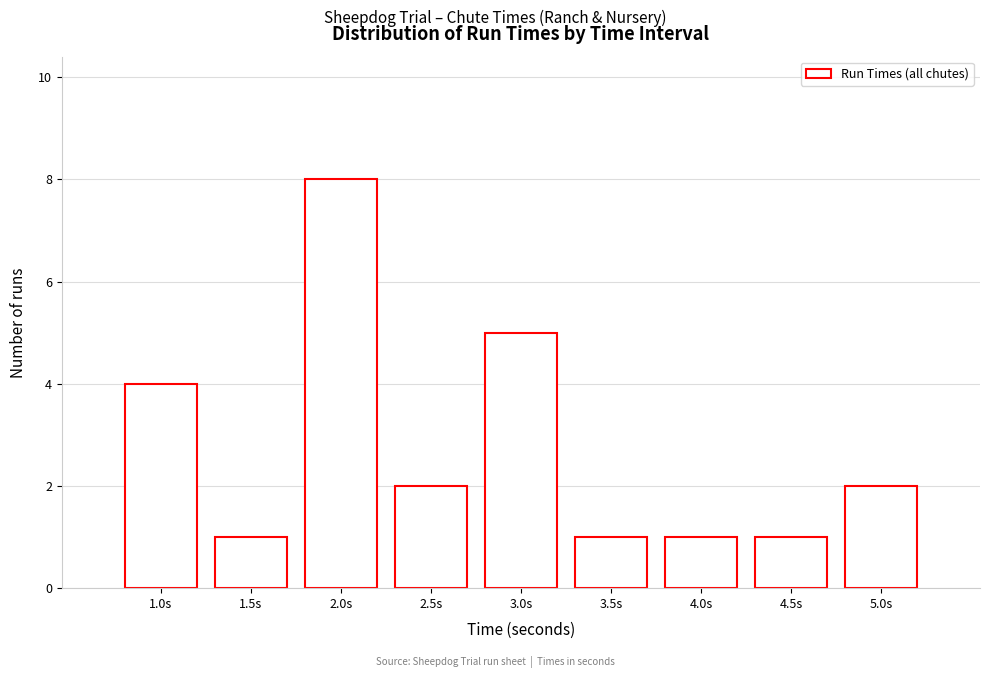

Reading right to left, extract all data points from this chart.

5.0s=2	4.5s=1	4.0s=1	3.5s=1	3.0s=5	2.5s=2	2.0s=8	1.5s=1	1.0s=4